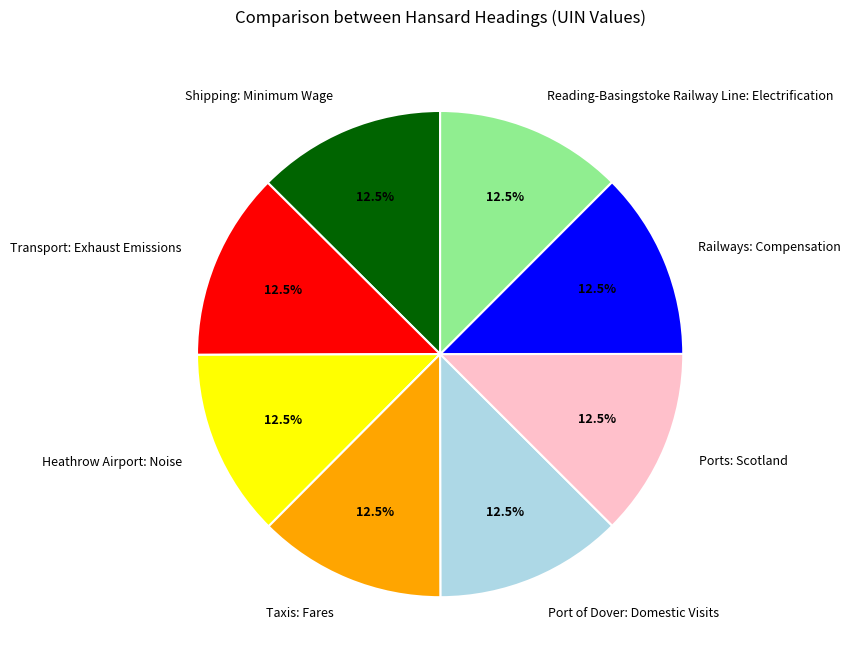

Is Shipping: Minimum Wage the majority of the pie?

No